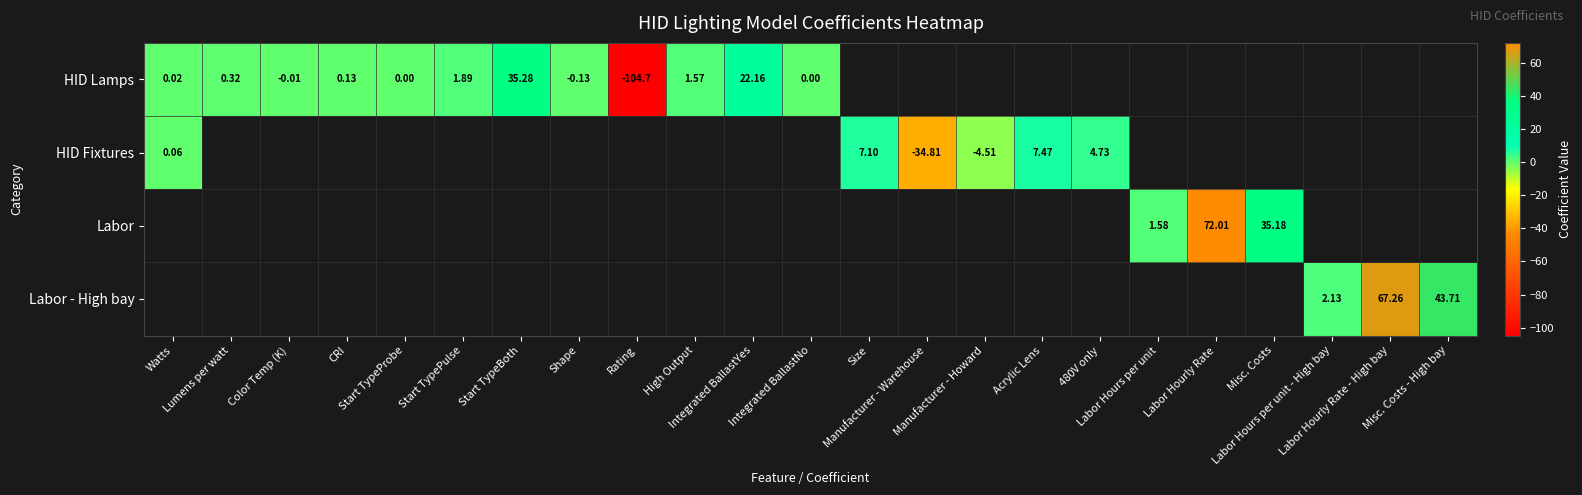

Rank the series by their average value, from lowest to highest.

HID Lamps, HID Fixtures, Labor, Labor - High bay